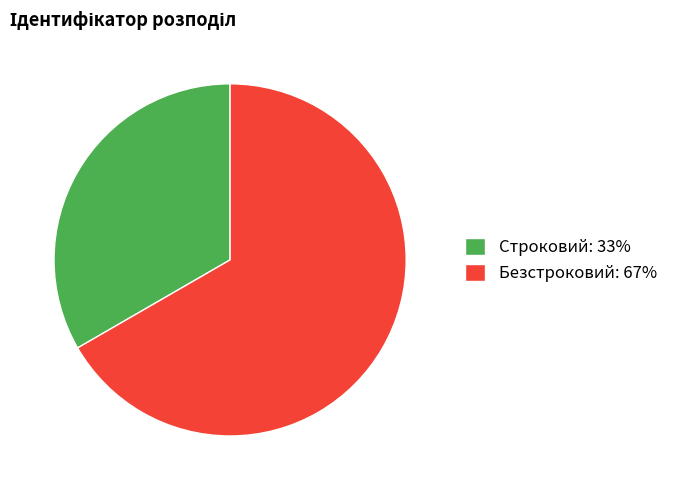

Is it true that Строковий is 33% of the pie?

True